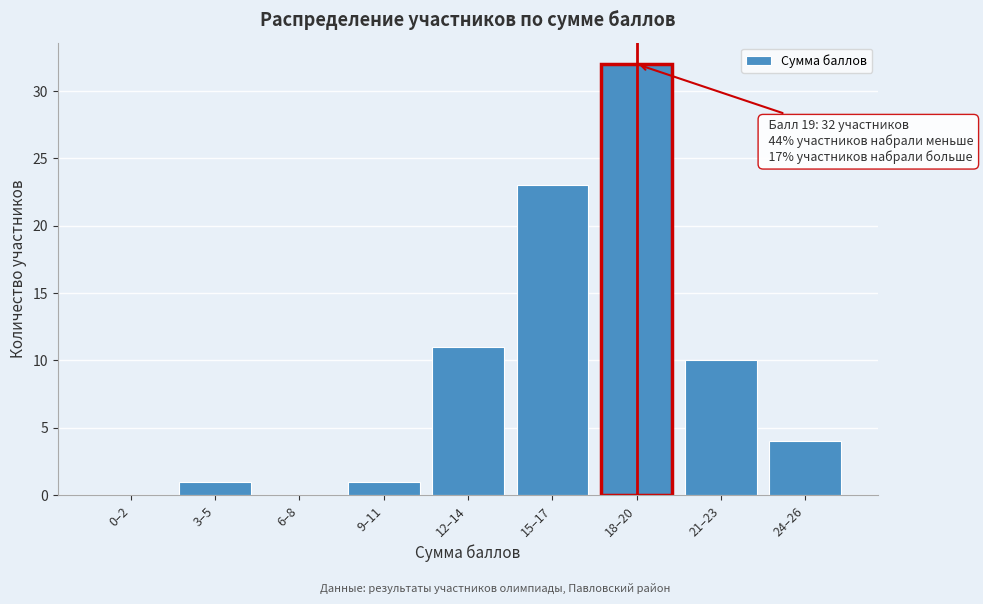

Reading left to right, extract all data points from this chart.

0–2=0	3–5=1	6–8=0	9–11=1	12–14=11	15–17=23	18–20=32	21–23=10	24–26=4